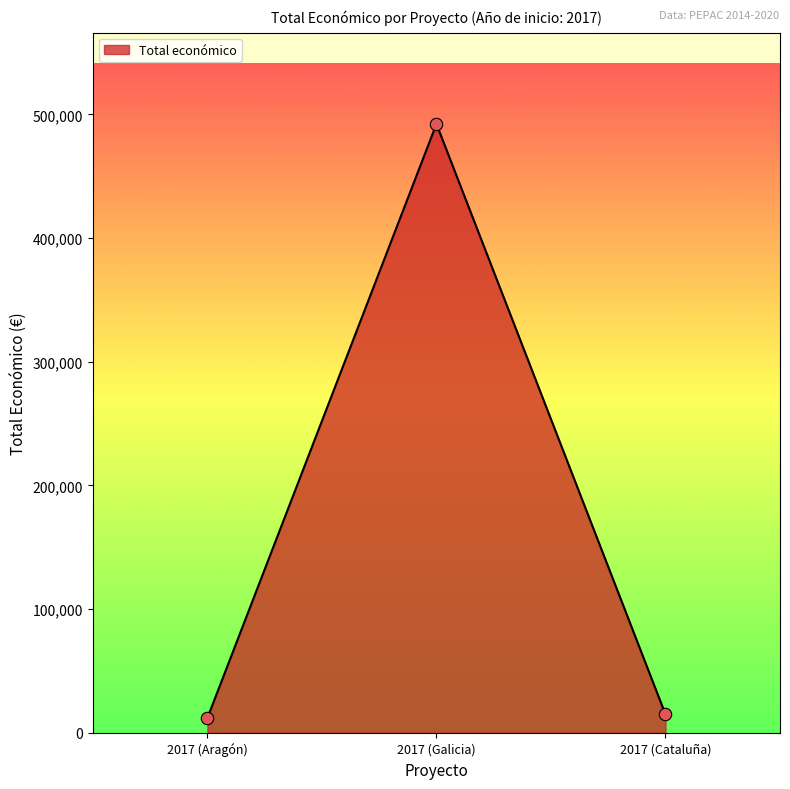

Which has a higher value, 2017 (Galicia) or 2017 (Aragón)?

2017 (Galicia)